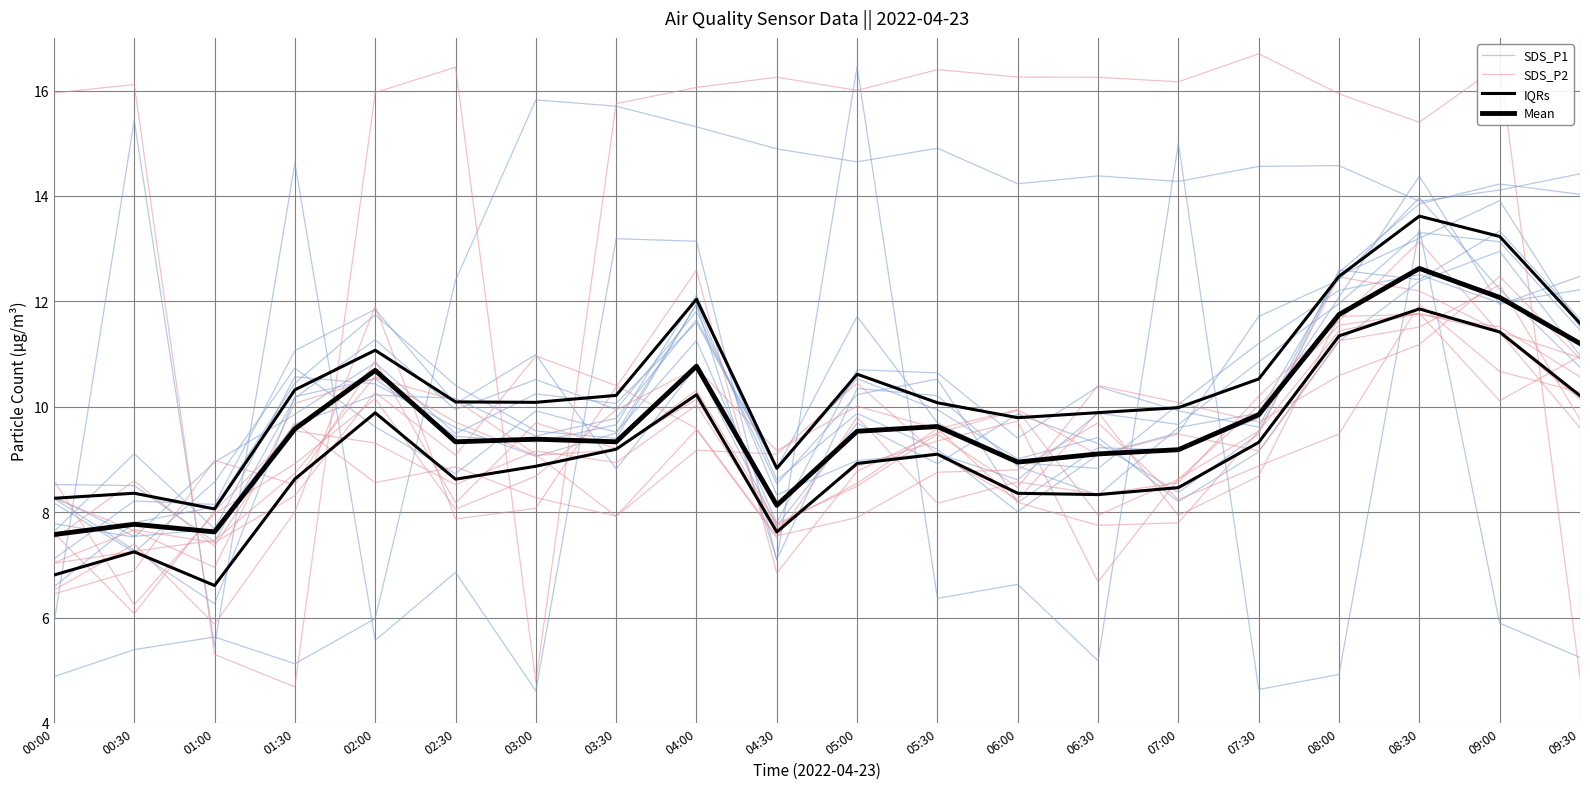

How many values in the SDS_P2 series are below 9?

10